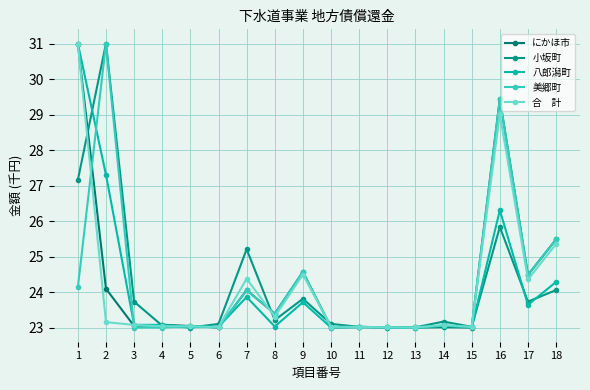

What is the total value across all series at 13?

115.0